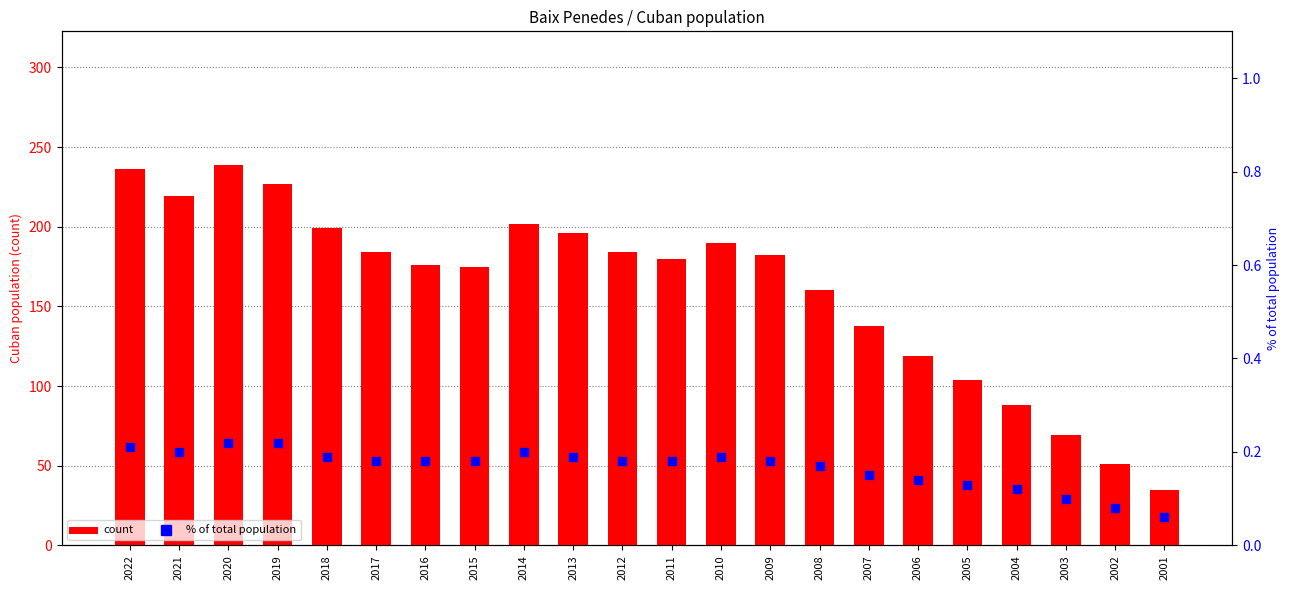

What is the total value across all series at 2009?

182.2